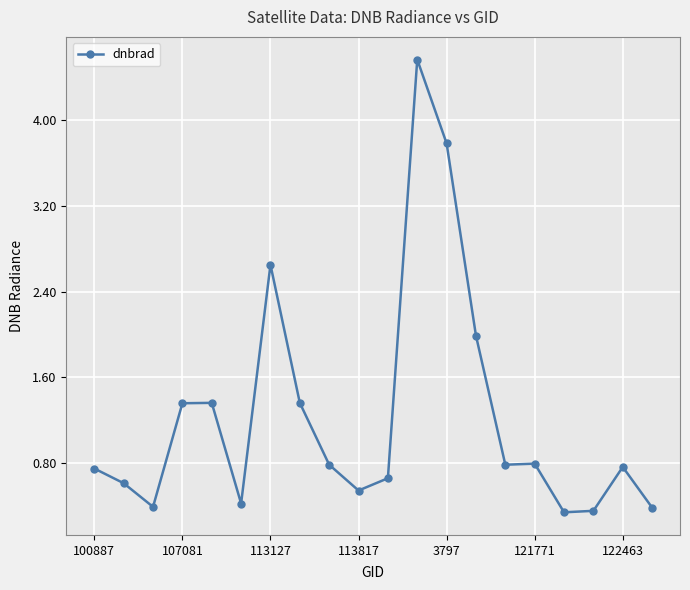

What is the smallest value displayed?

0.3